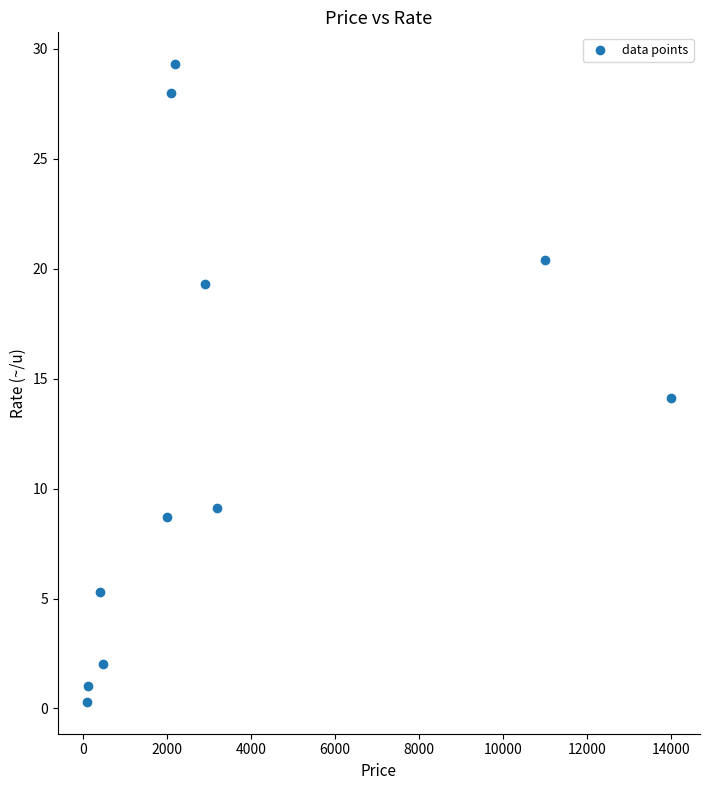

What is the range of X values (max minus min)?

13900.0